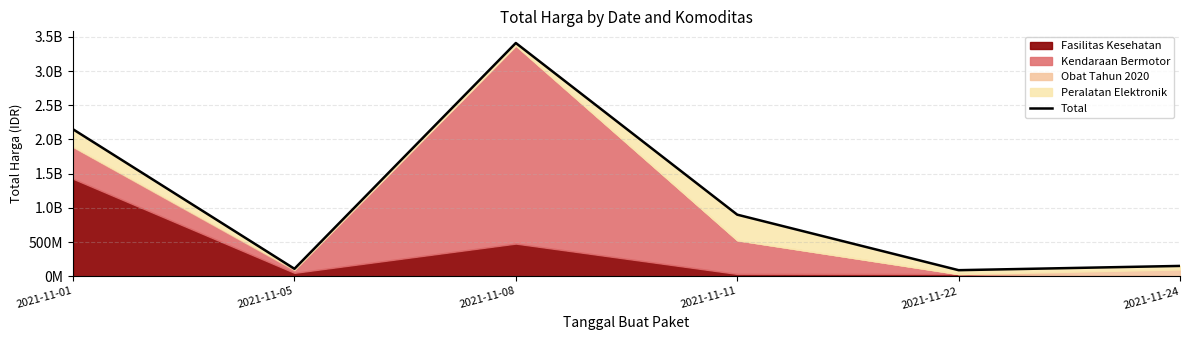

What is the approximate value at 2021-11-08, to the nearest 50?

3411415250